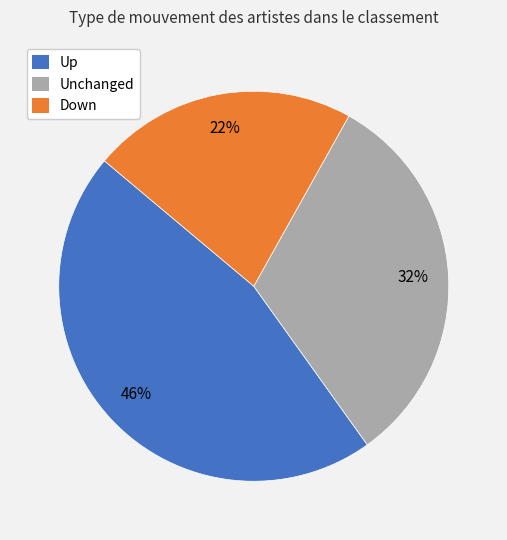

Is there any slice that represents more than half of the pie?

No